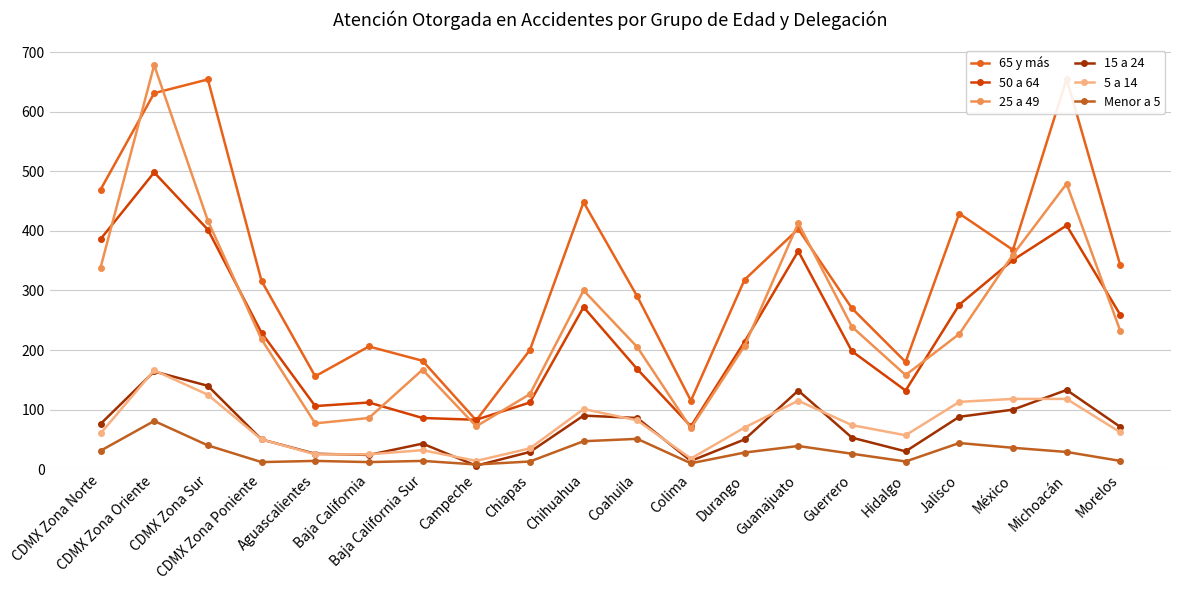

True or false: 65 y más and 25 a 49 intersect in this chart.

True